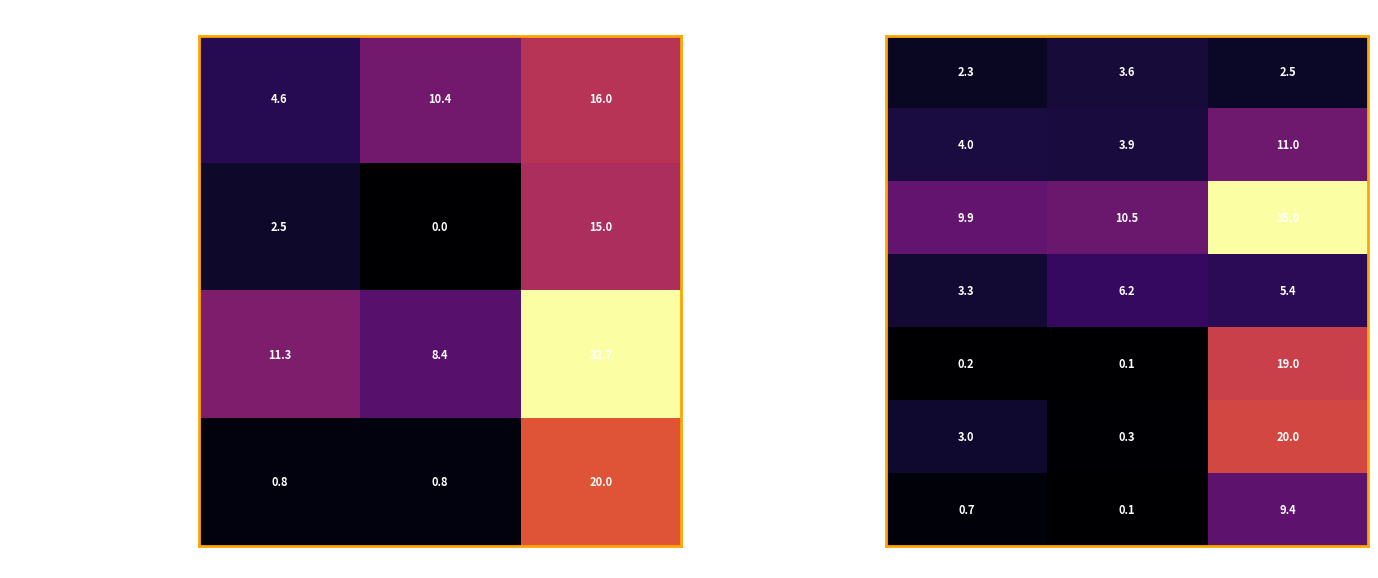

At which category is the sum across all series the highest?

Углеводы